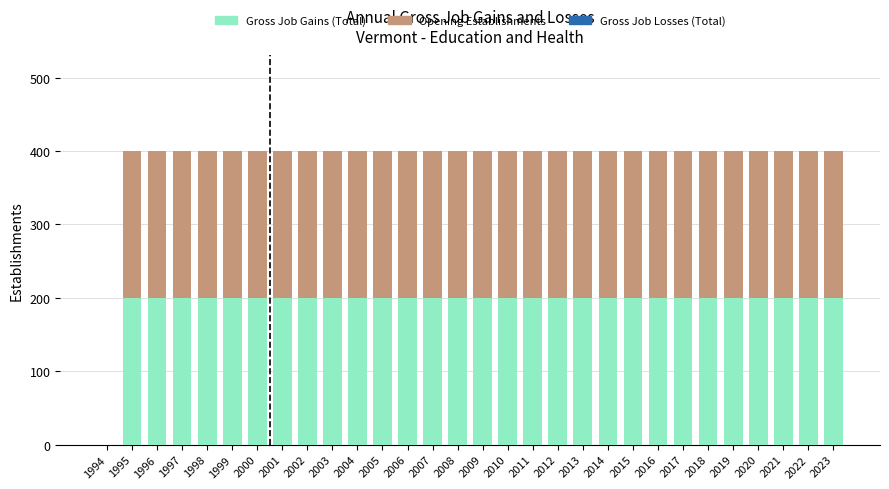

What is the total value across all series at 2002?

400